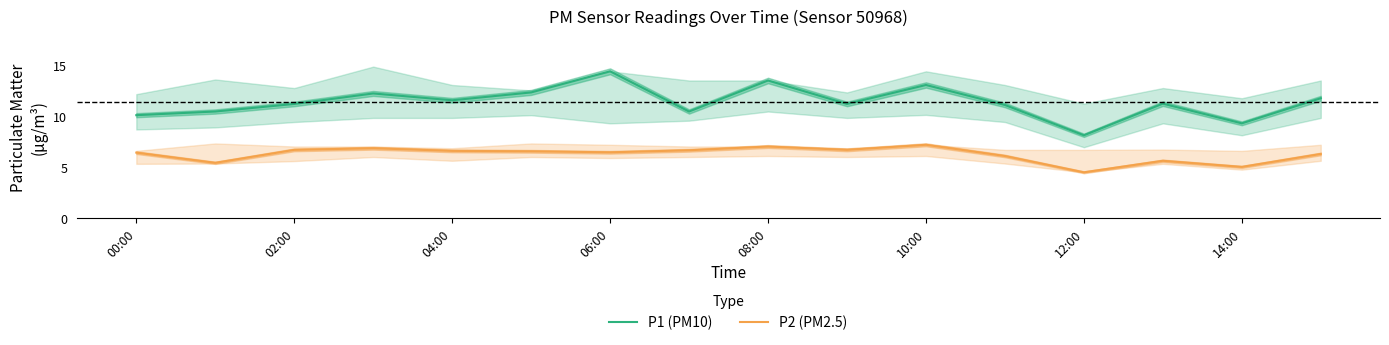

The P2 (PM2.5) series shows 9.9 at 04:00. True or false?

False